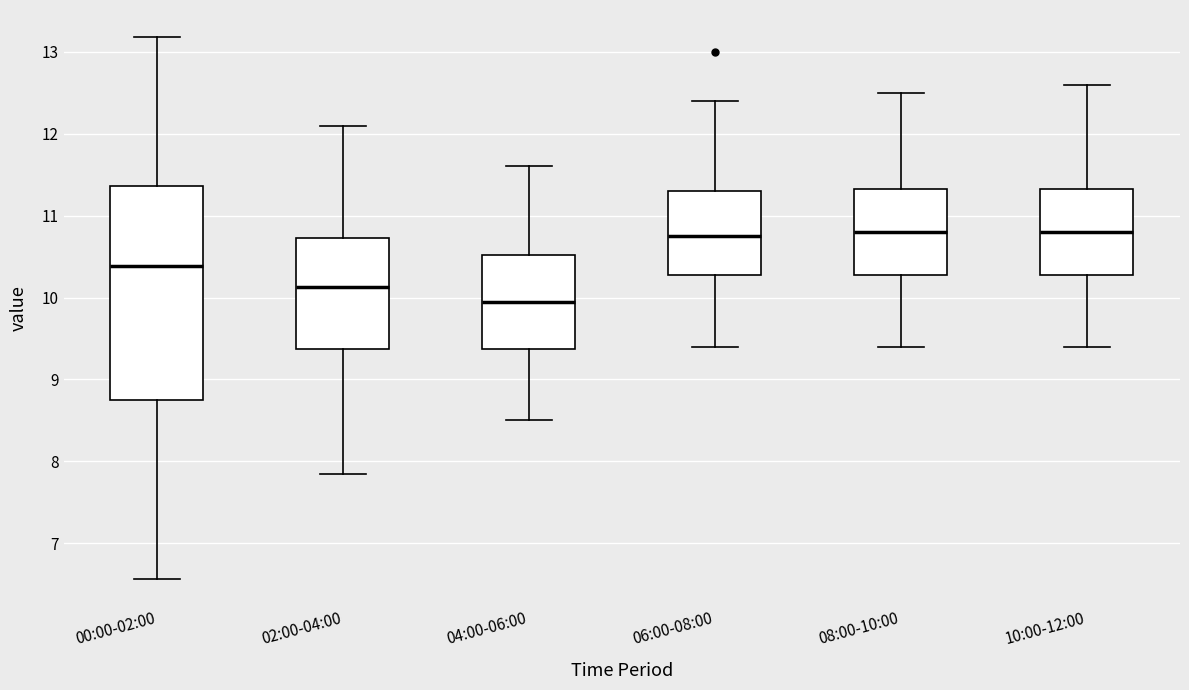

Where is the upper edge of the box for 06:00-08:00 on the y-axis? The values are not printed on the chart, so give them approximately, as read against the axis.

11.3